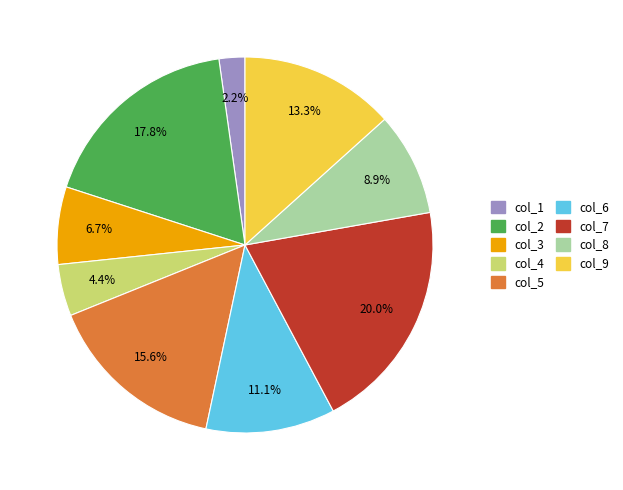

Is it true that col_3 is 1% of the pie?

False